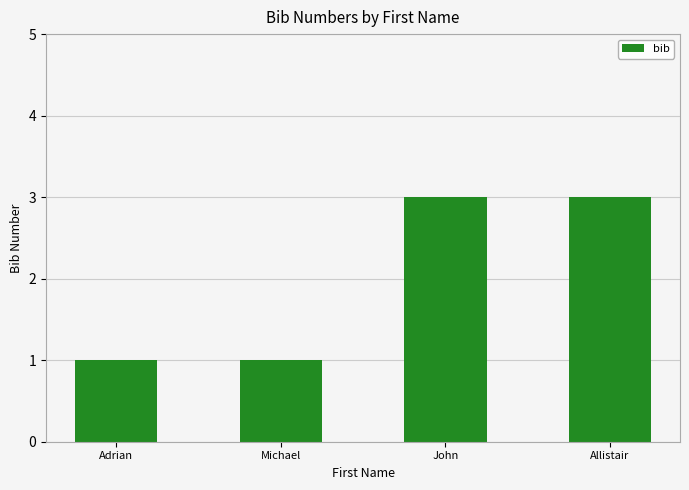

What is the maximum value shown in the chart?

3